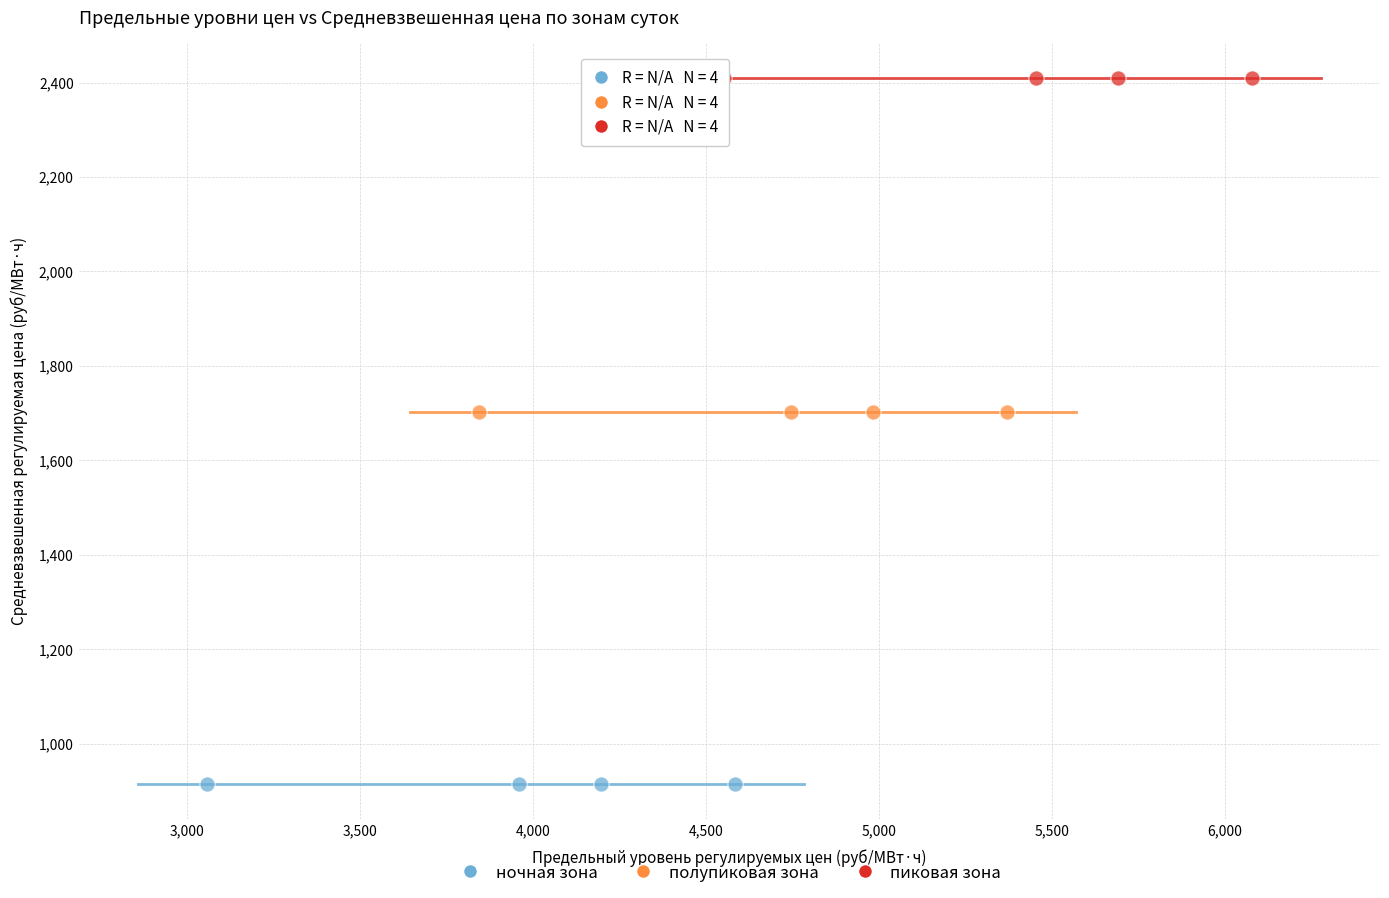

Which series reaches the maximum Y coordinate?

пиковая зона